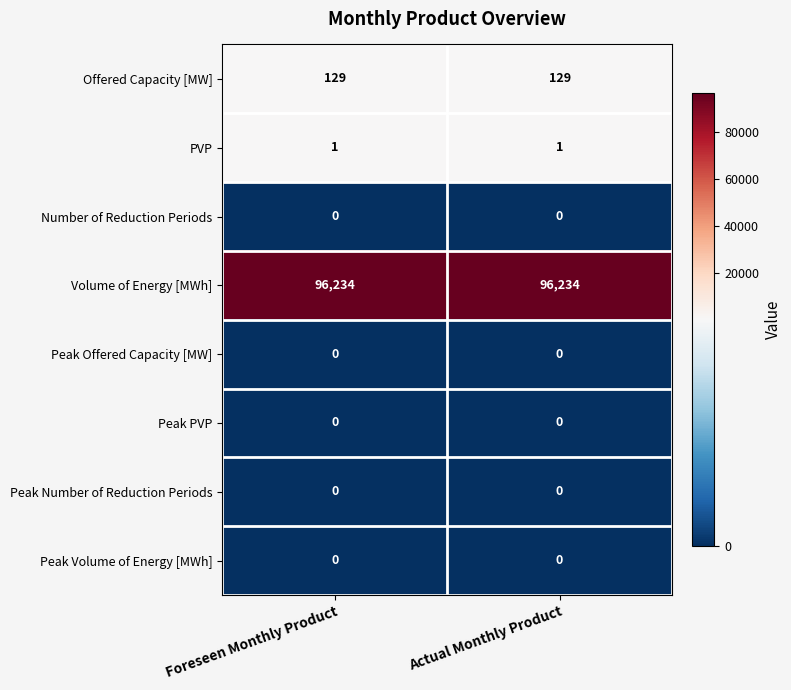

What is the total value across all series at Foreseen Monthly Product?

96364